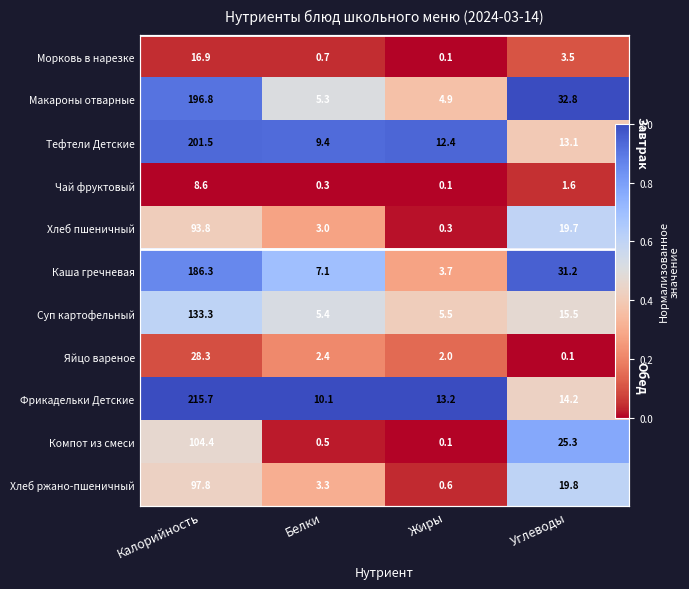

At which category is the sum across all series the highest?

Калорийность